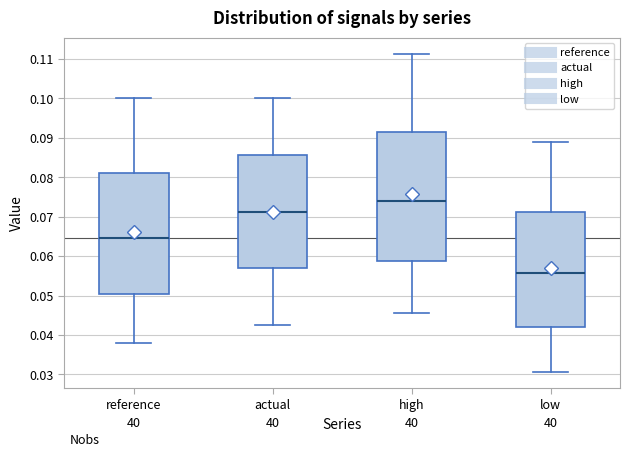

Which box has the highest median line?

high